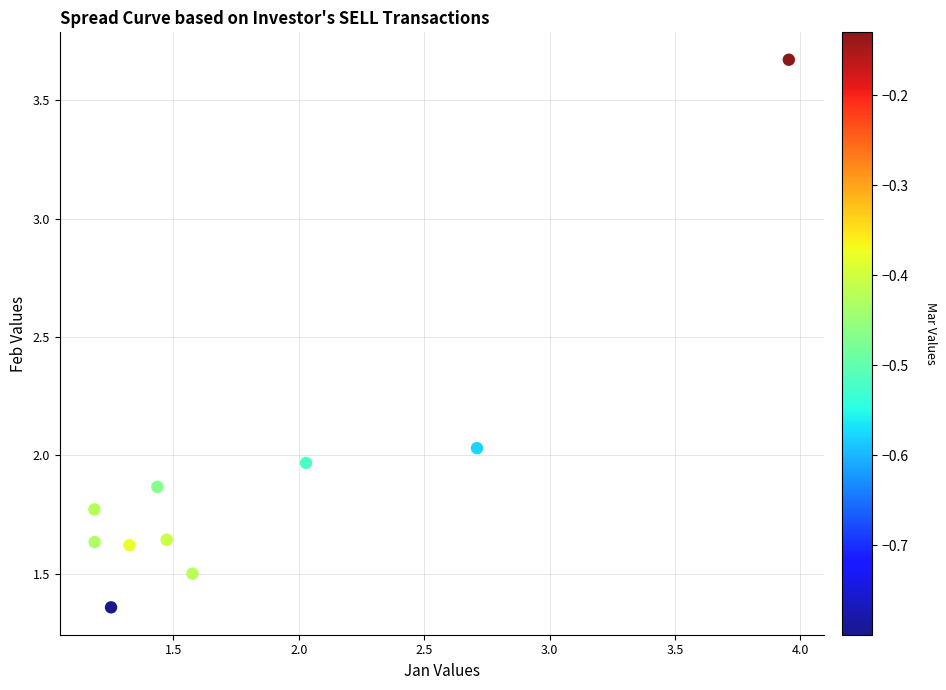

What is the range of Y values (max minus min)?

2.3